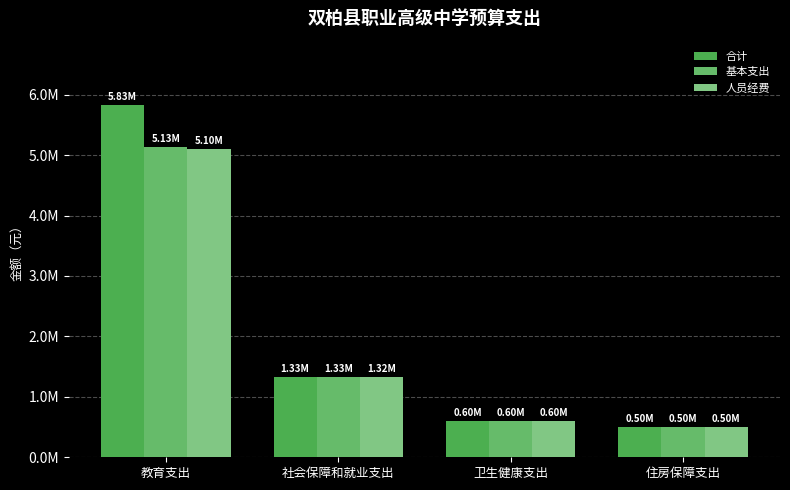

Are the bars horizontal?

No